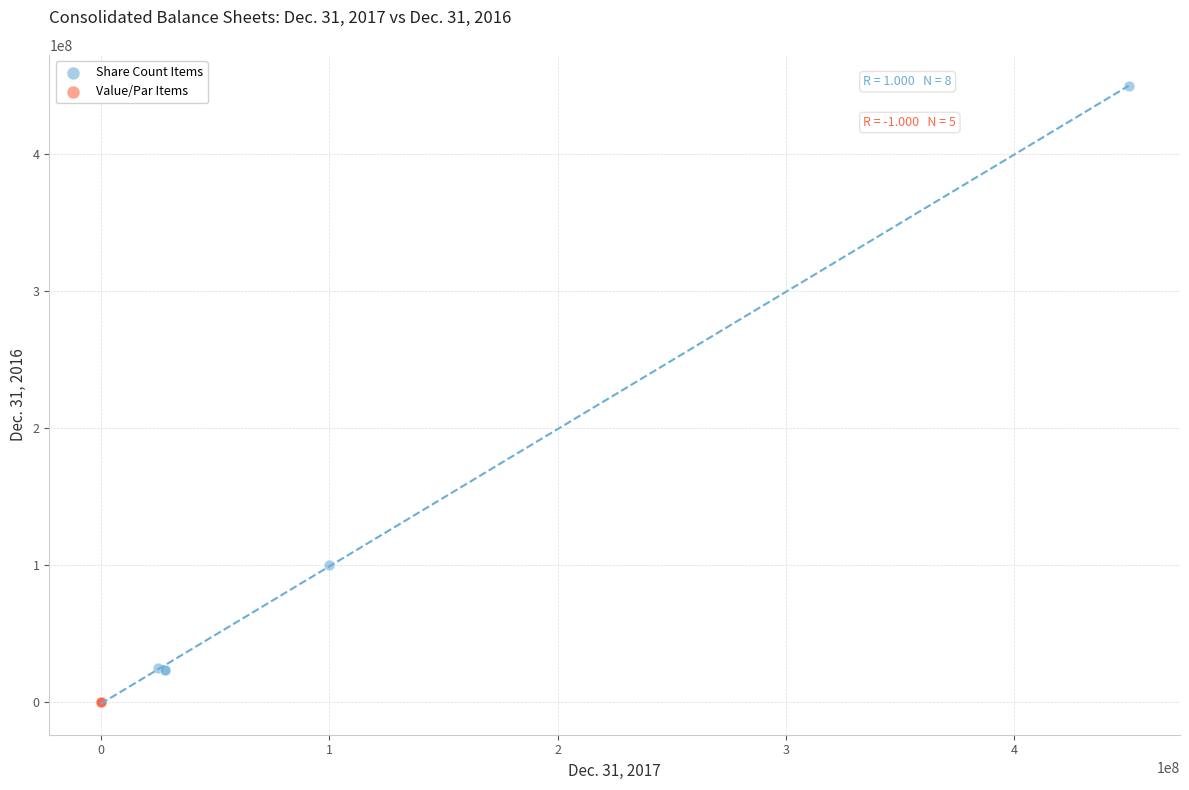

Which series has the widest spread of Y values?

Share Count Items